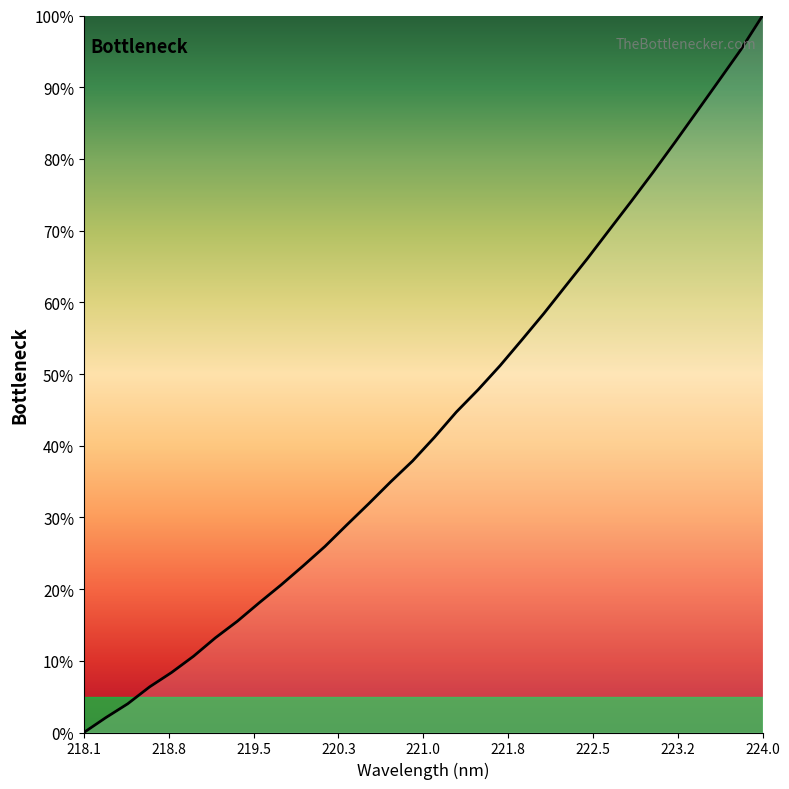

What is the greatest value displayed?

100.0